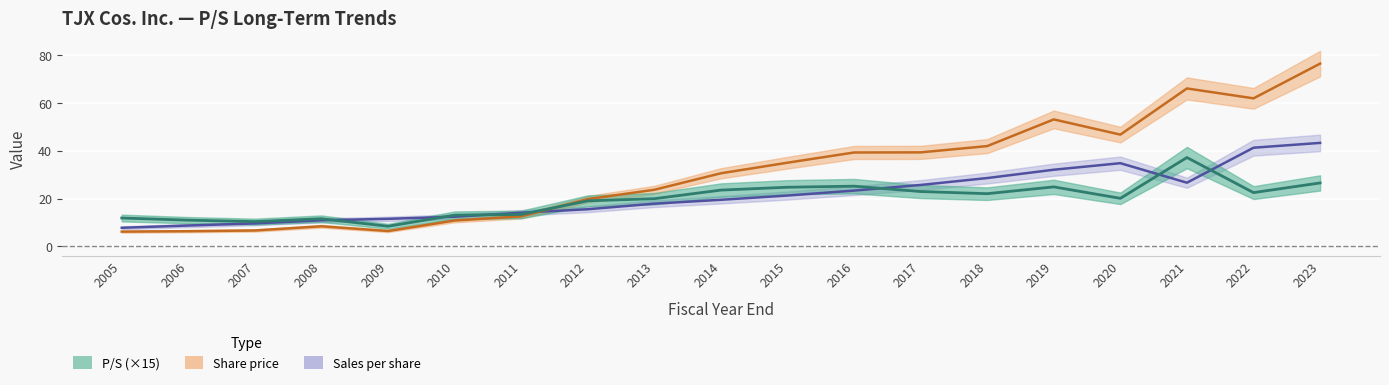

Between which two adjacent categories do Sales per share and Share price first intersect?

2011 and 2012